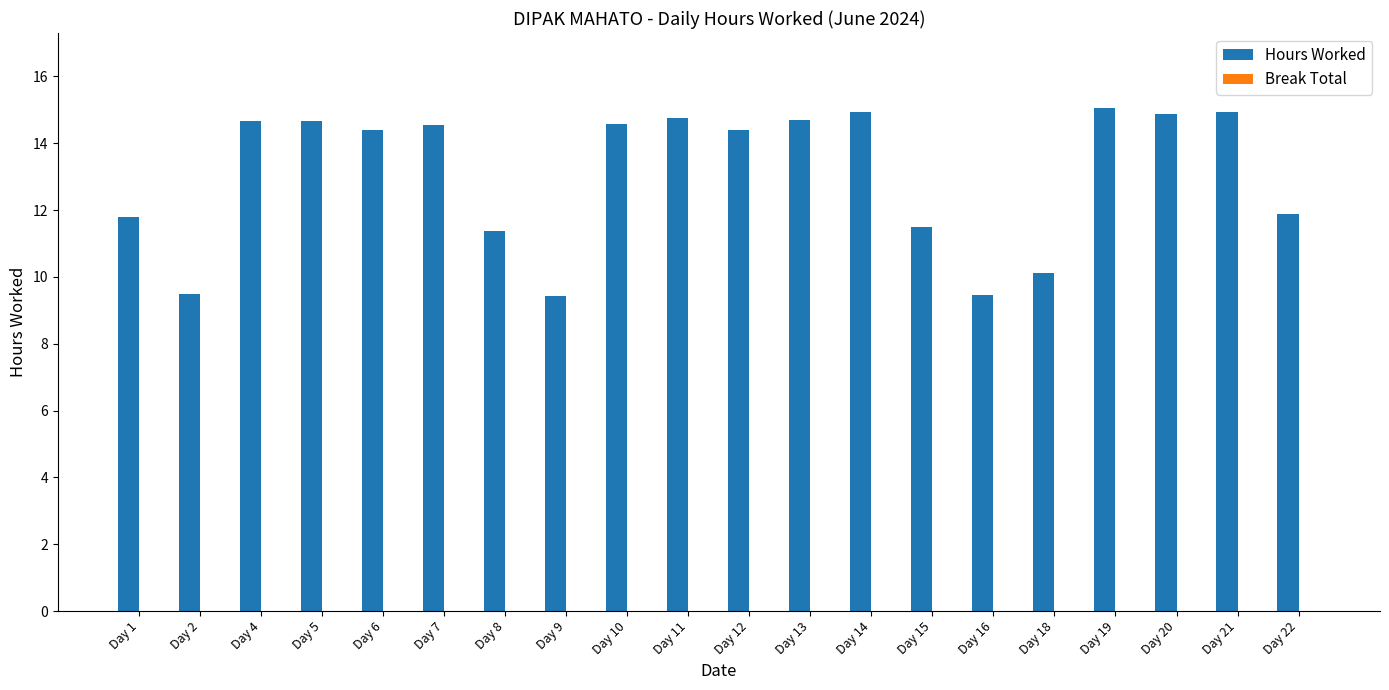

Where does the data first go above 14?

Day 4